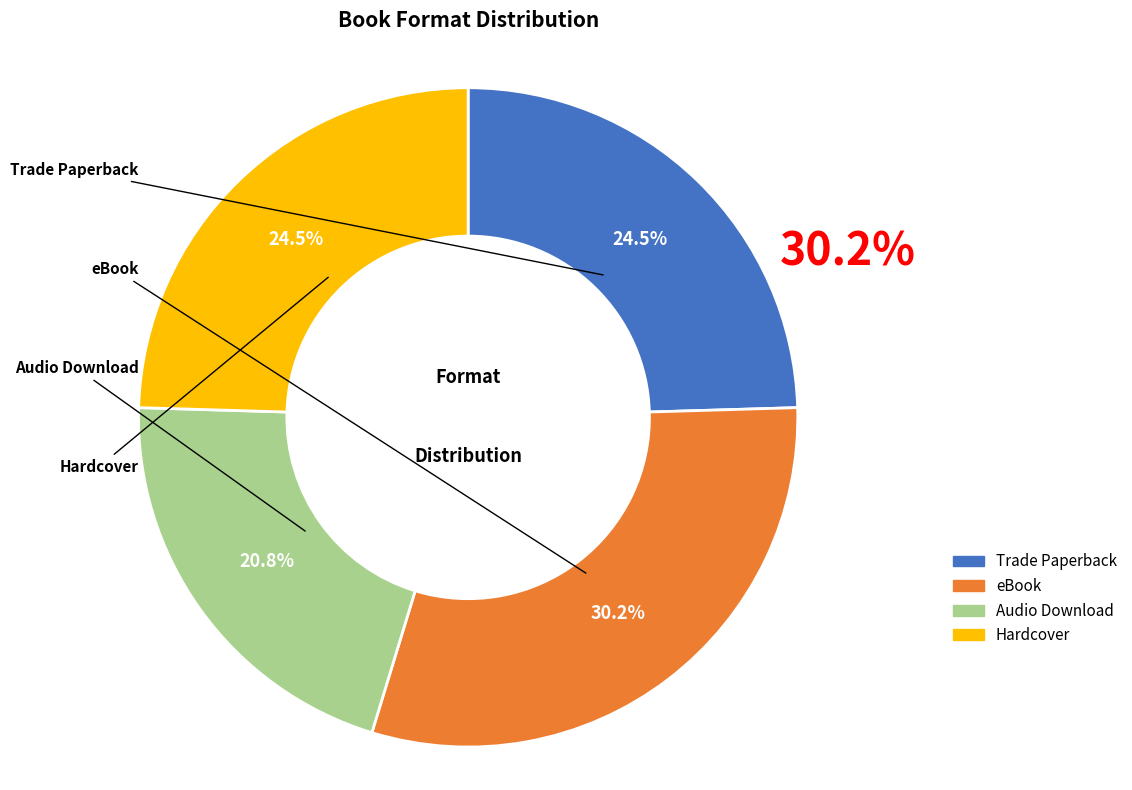

True or false: eBook accounts for 37% of the total.

False